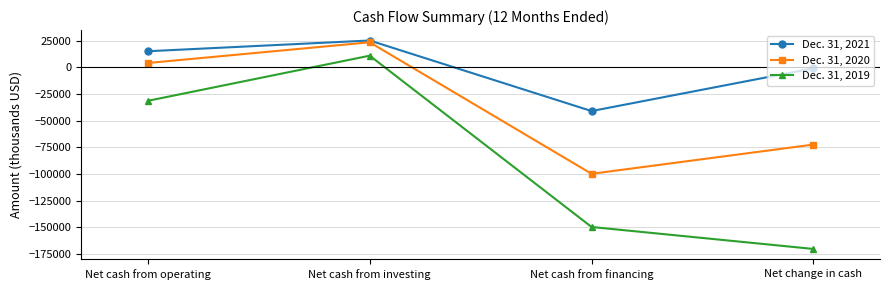

True or false: Dec. 31, 2020 and Dec. 31, 2019 cross at least once.

False